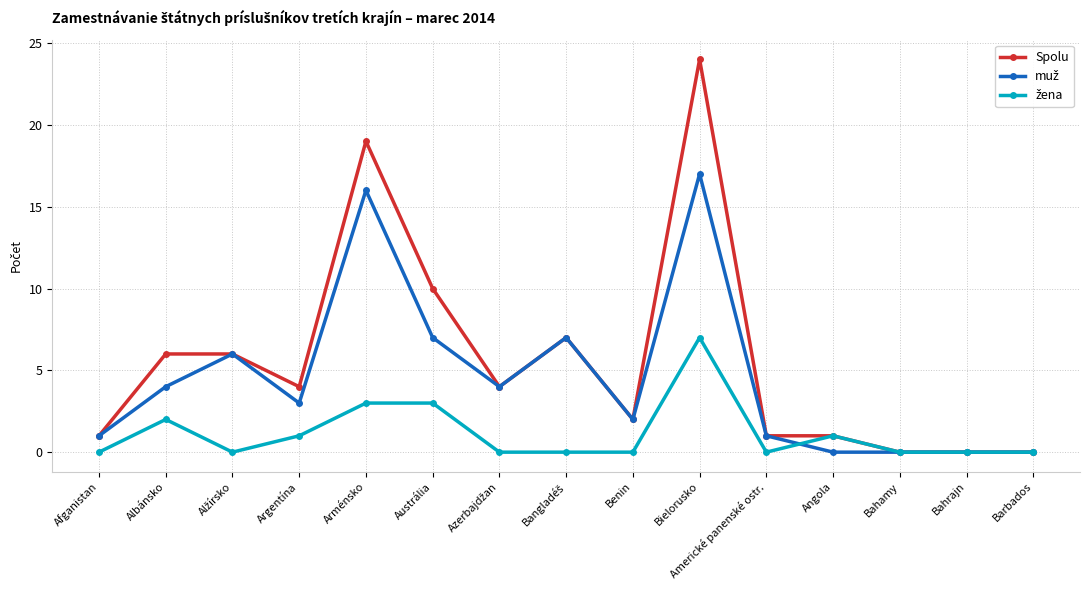

How many lines are shown in the chart?

3